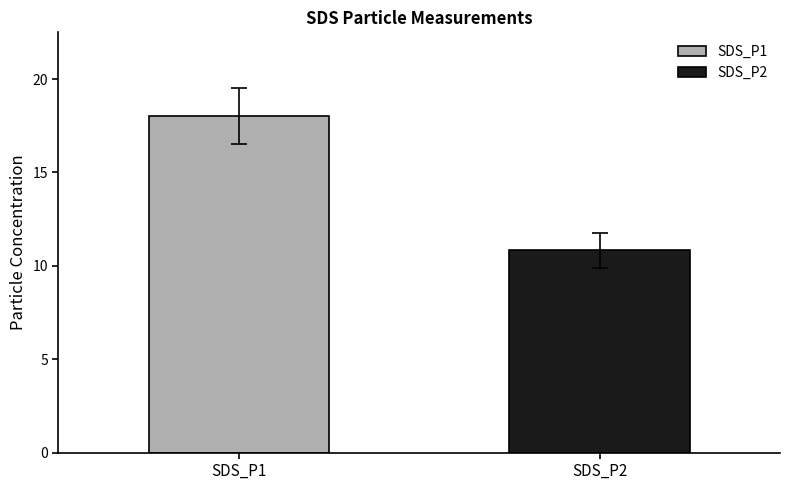

Which series has the widest spread of values?

SDS_P1